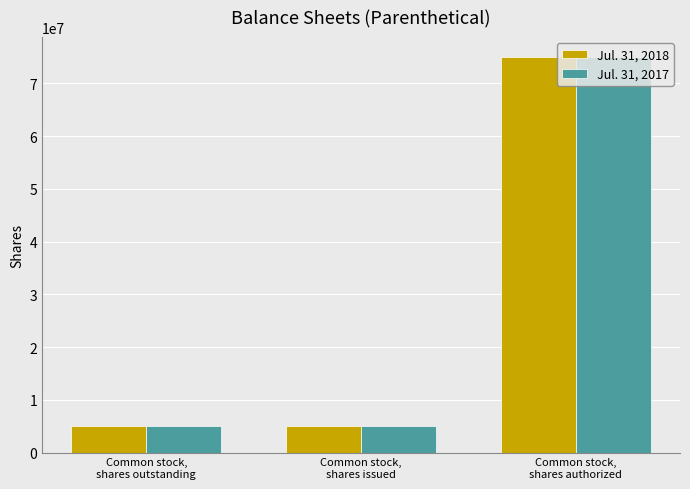

The value of Jul. 31, 2017 at Common stock,
shares issued is 5015000. True or false?

True